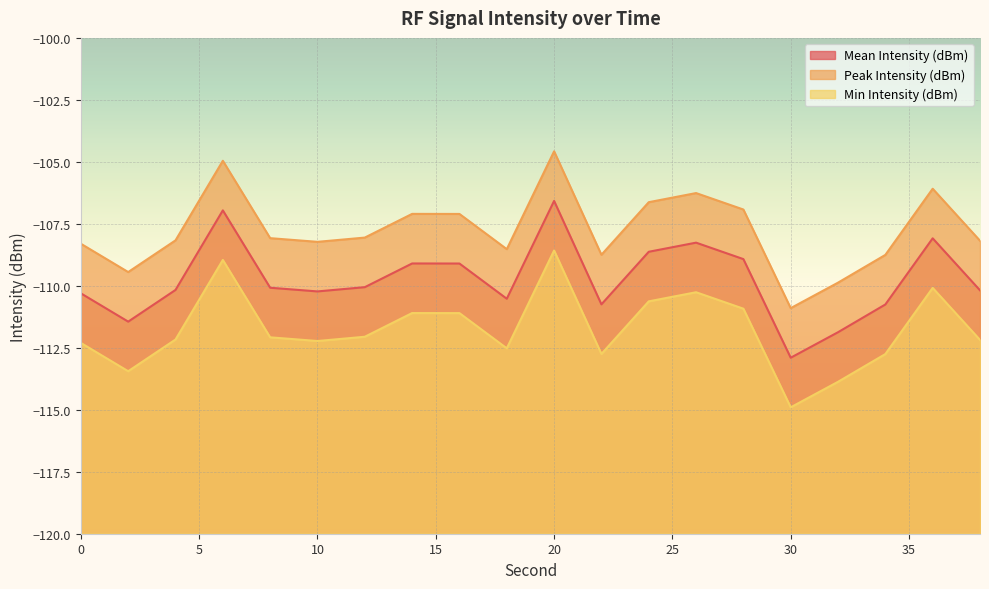

Rank the series by their maximum value, from highest to lowest.

Peak Intensity (dBm), Mean Intensity (dBm), Min Intensity (dBm)